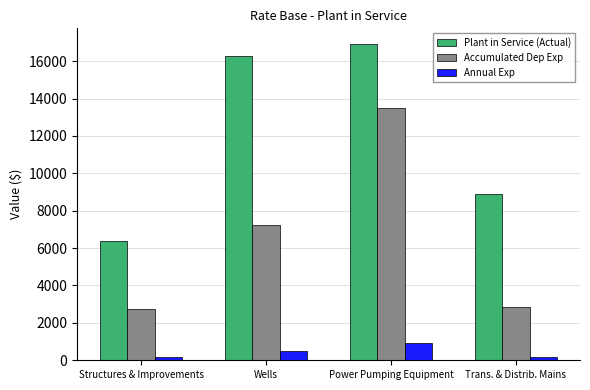

What is the approximate value of Annual Exp at Power Pumping Equipment?

899.4